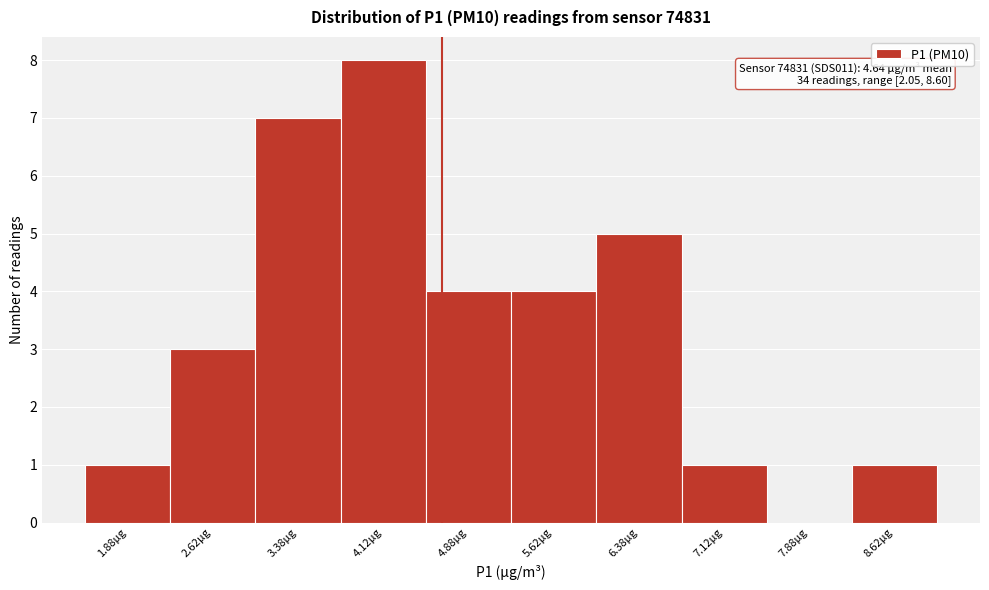

Over which range of the x-axis is the bar tallest?

3.75 to 4.50